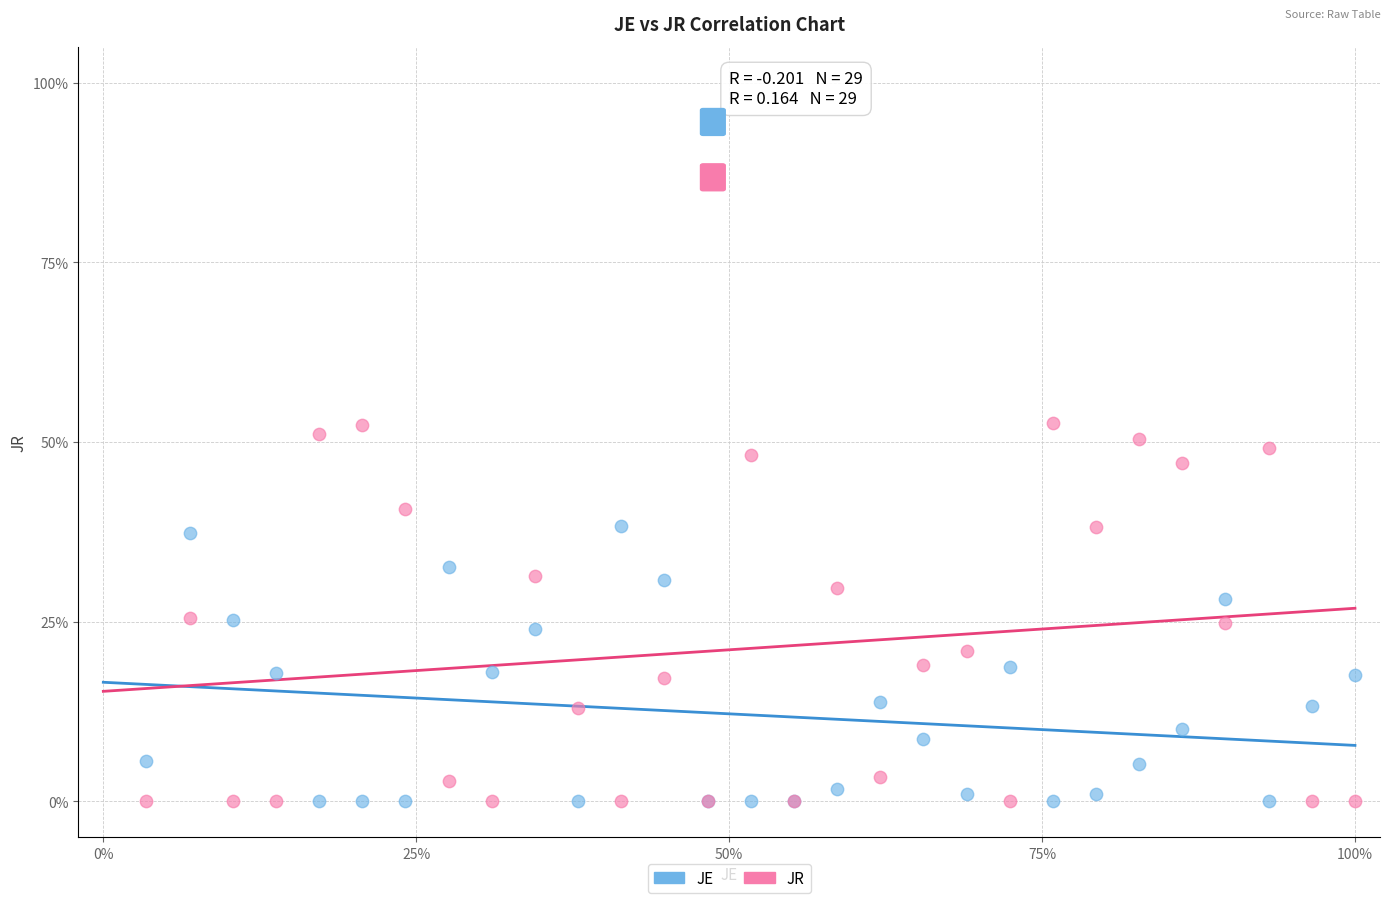

What are all the series names shown in the legend?

JE, JR